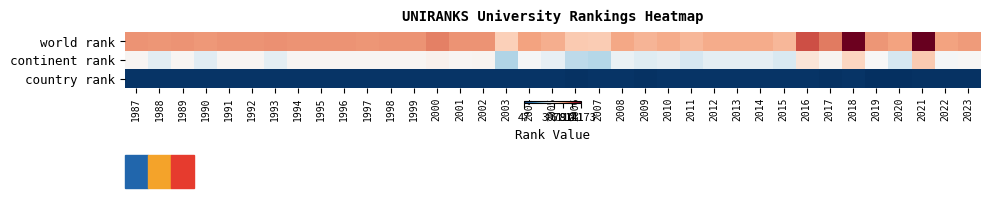

List the series in order of their overall mean, highest first.

world rank, continent rank, country rank